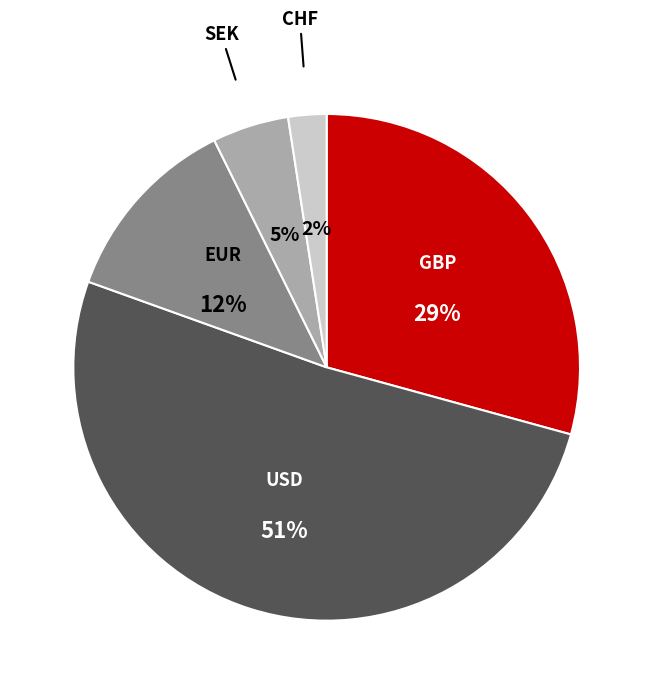

How many segments does this pie chart have?

5